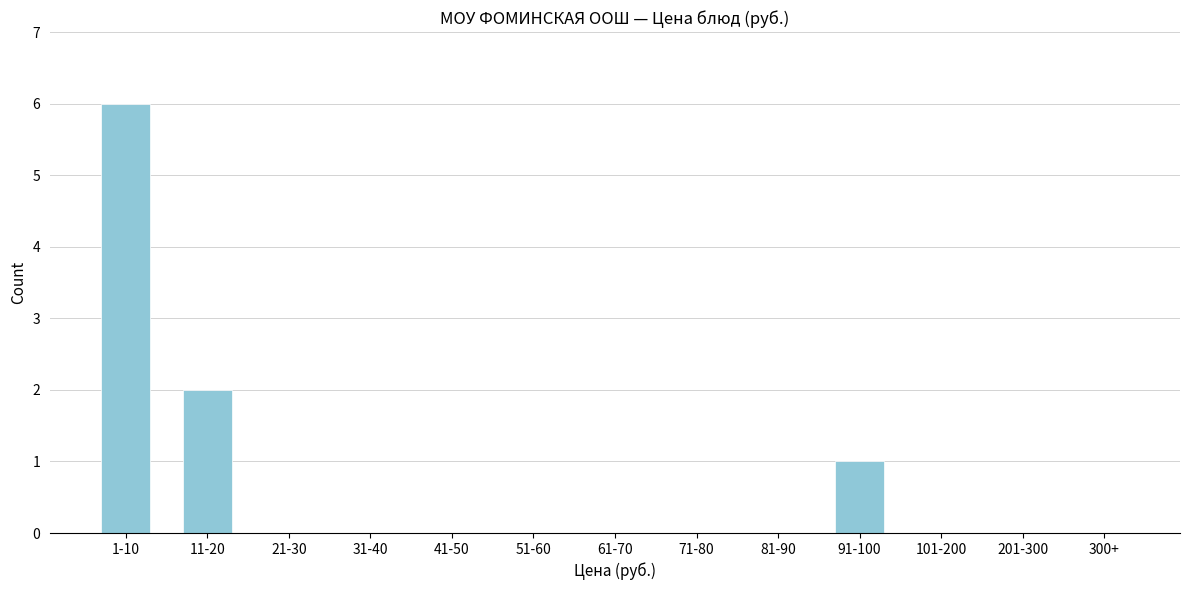

Reading right to left, what are all the values shown in this chart?

300+=0	201-300=0	101-200=0	91-100=1	81-90=0	71-80=0	61-70=0	51-60=0	41-50=0	31-40=0	21-30=0	11-20=2	1-10=6